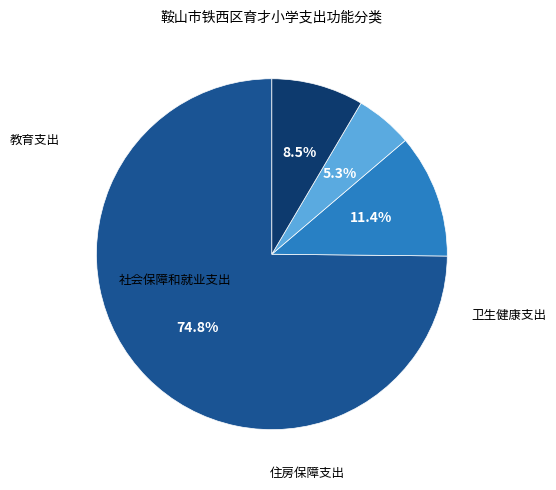

How many slices are in this pie chart?

4